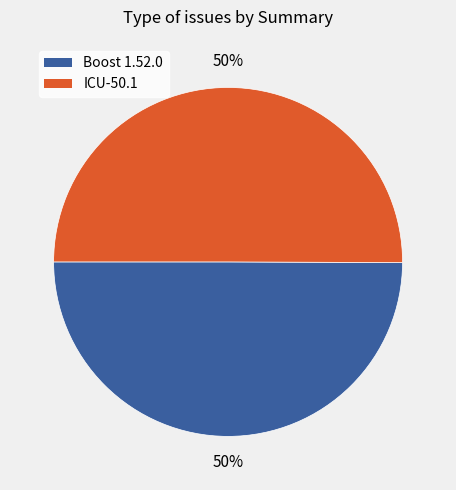

The ICU-50.1 slice represents 36% of the pie. True or false?

False